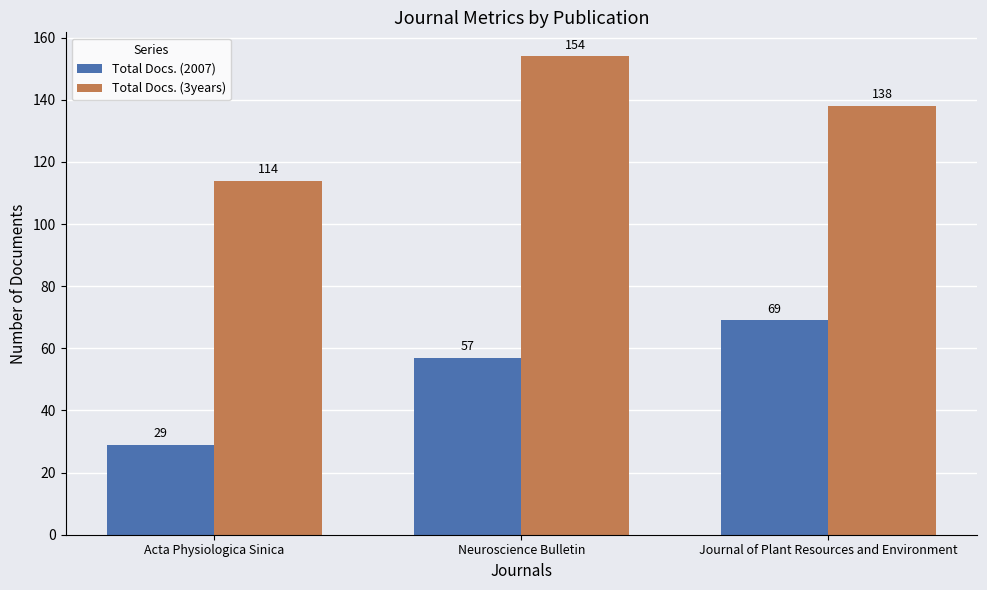

Is the value of Total Docs. (2007) at Journal of Plant Resources and Environment greater than the value of Total Docs. (3years) at Acta Physiologica Sinica?

No